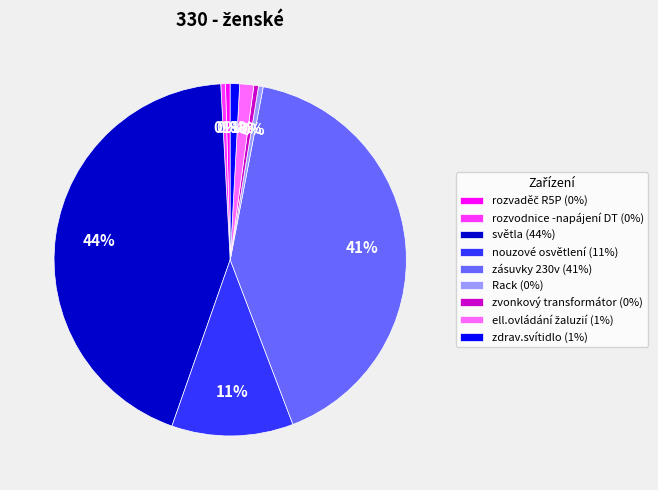

What is the largest slice in the pie chart?

světla